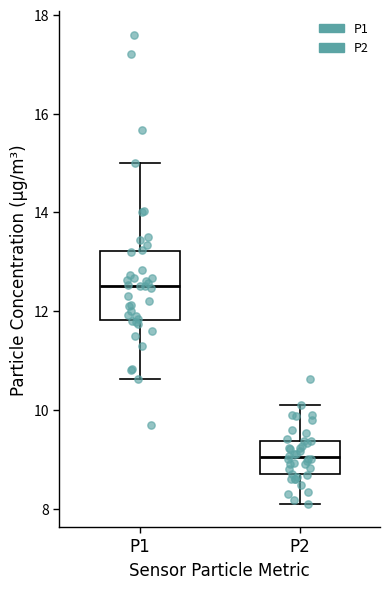

Reading left to right, read every box against the y-axis: the position of its median line, the range the box covers, and the ends of its whiskers. The values are not printed on the chart, so give them approximately, as read against the axis.

P1: median 12.6, box 11.8 to 13.2, whiskers 10.6 to 15.0
P2: median 9.0, box 8.6 to 9.4, whiskers 8.2 to 10.2